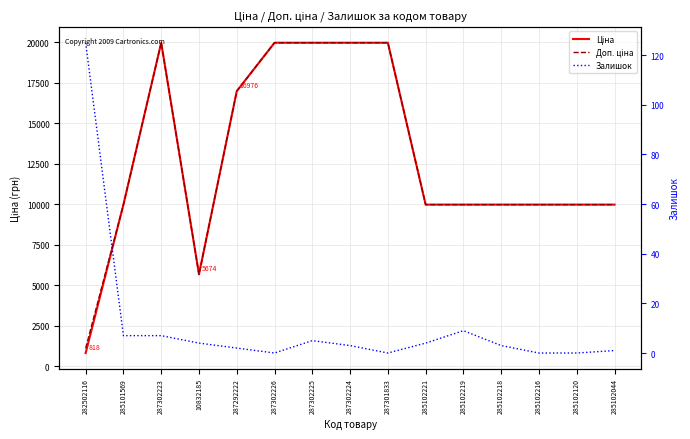

Count the number of categories in the chart.

15